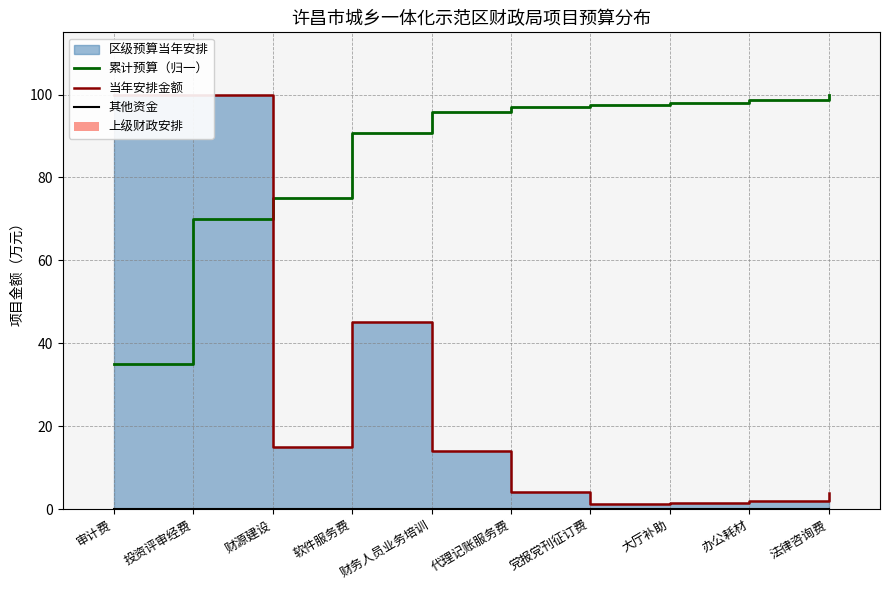

Where is 累计预算（归一） nearest to the value 67?

投资评审经费